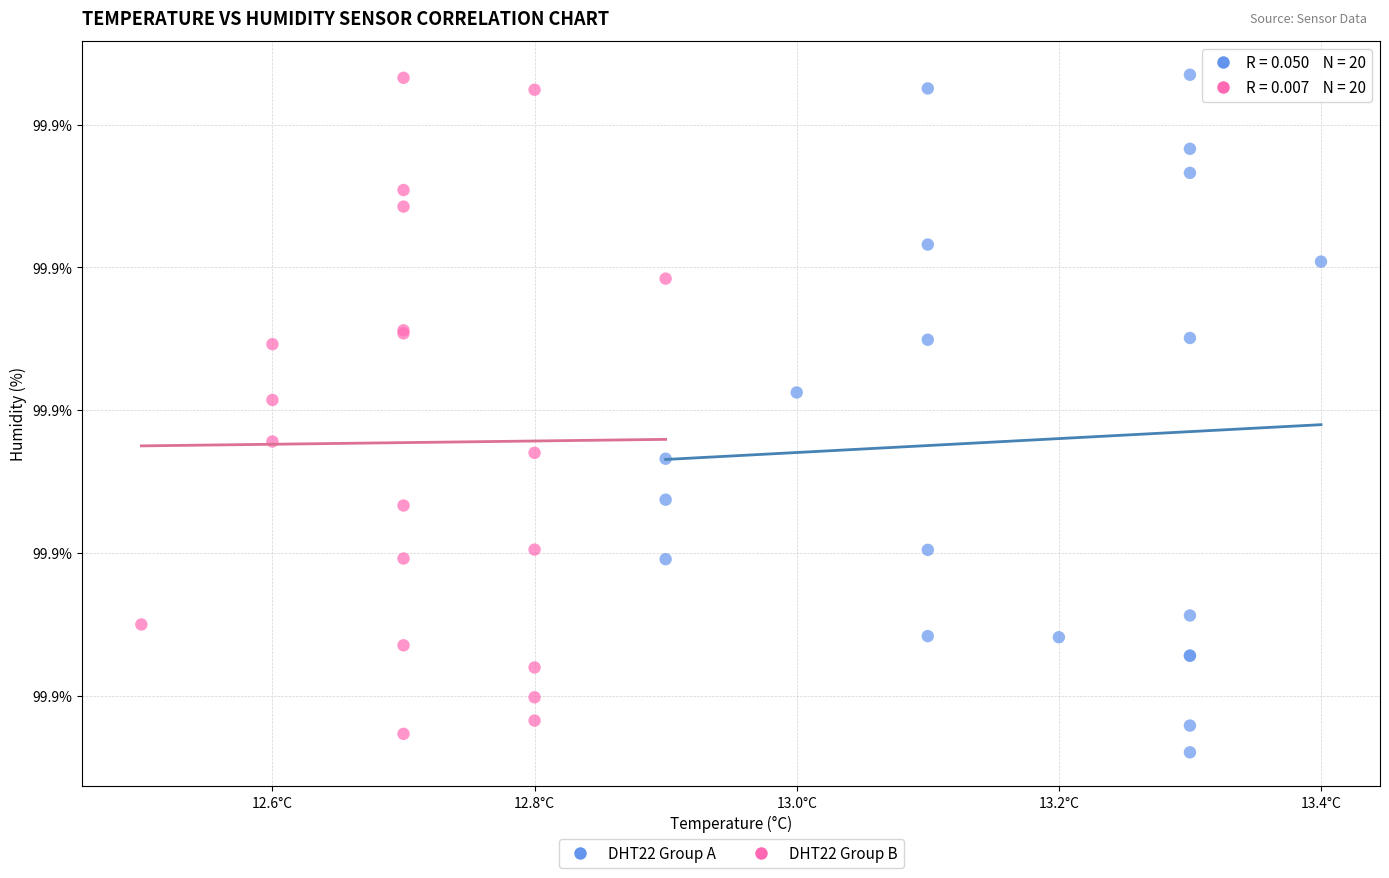

What are all the series names shown in the legend?

DHT22 Group A, DHT22 Group B